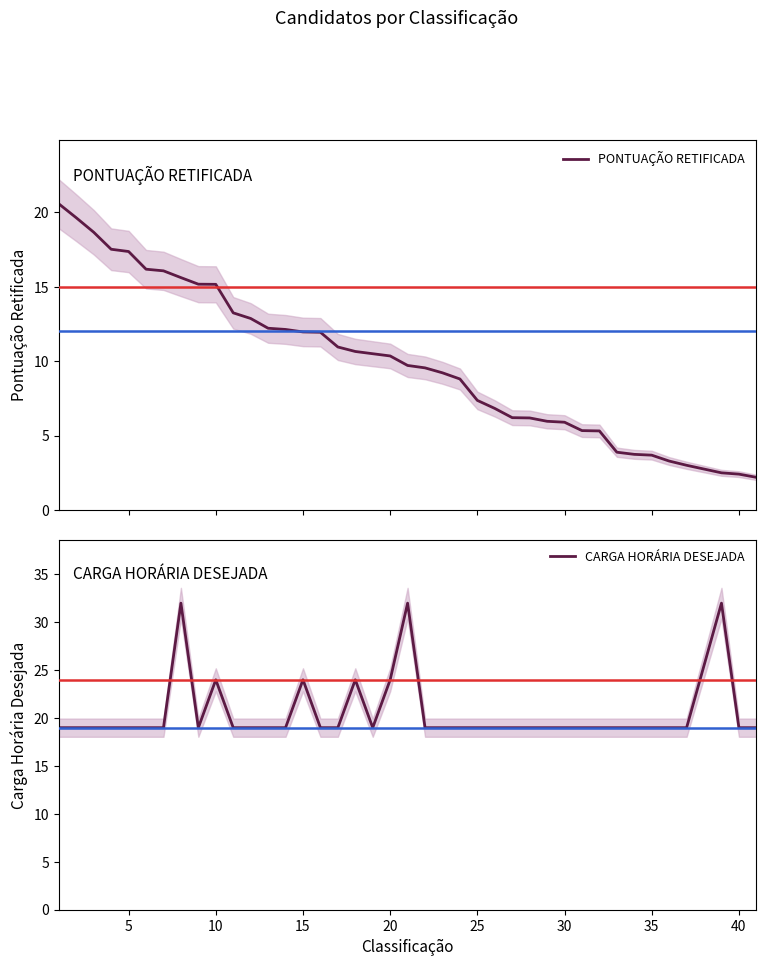

What is the lowest value of the PONTUAÇÃO RETIFICADA series?

2.2